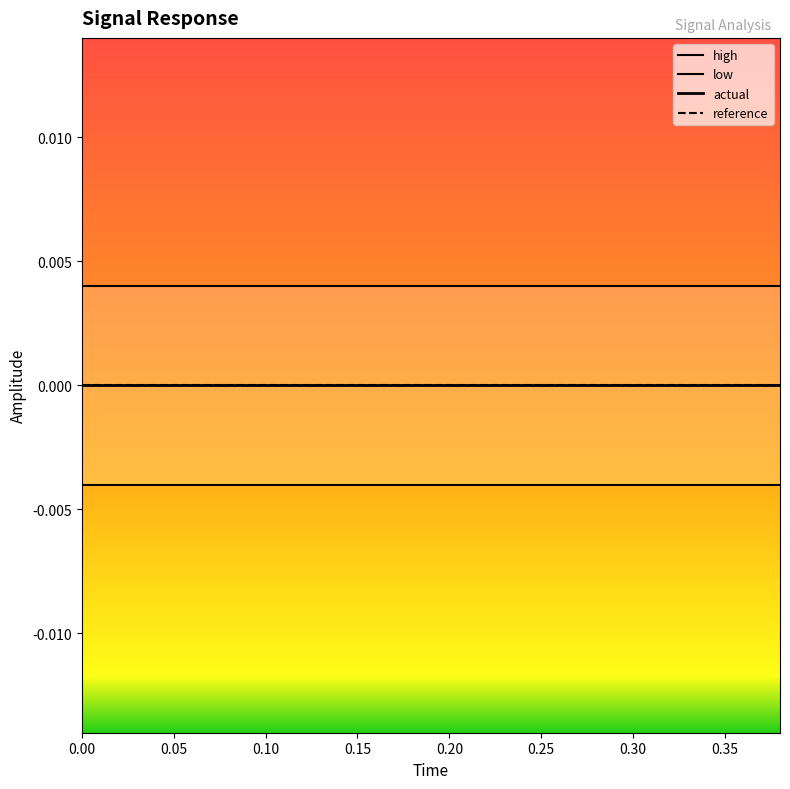

Which series has the largest range (max minus min)?

high